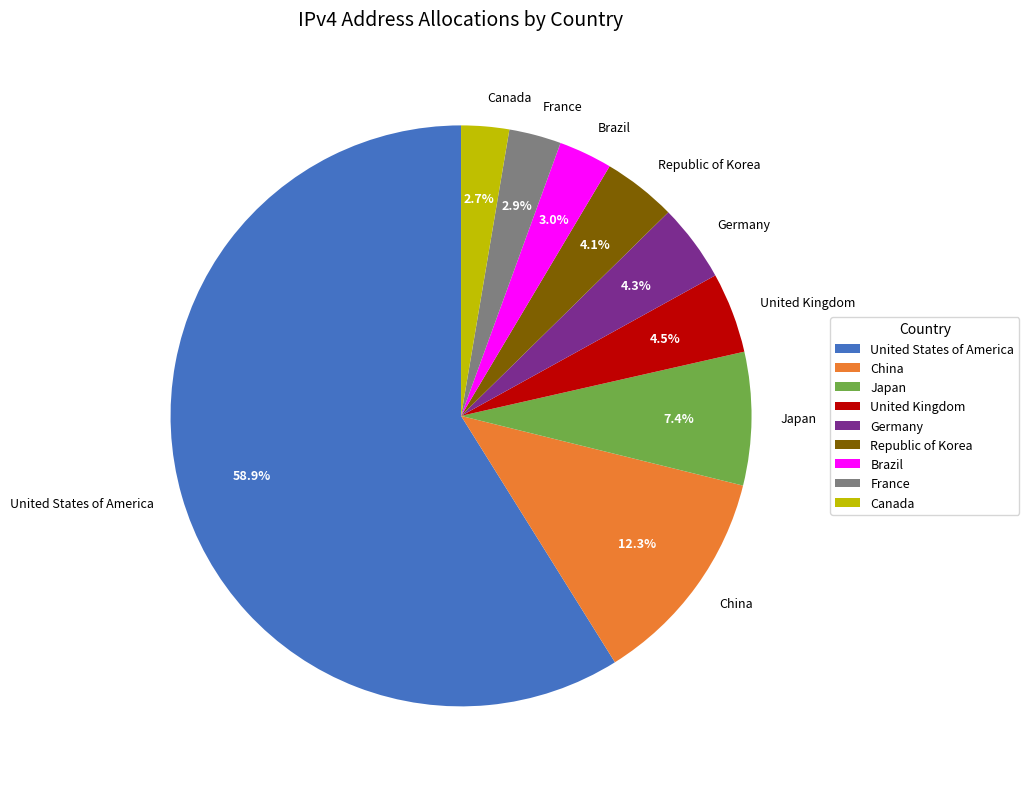

What is the majority slice?

United States of America